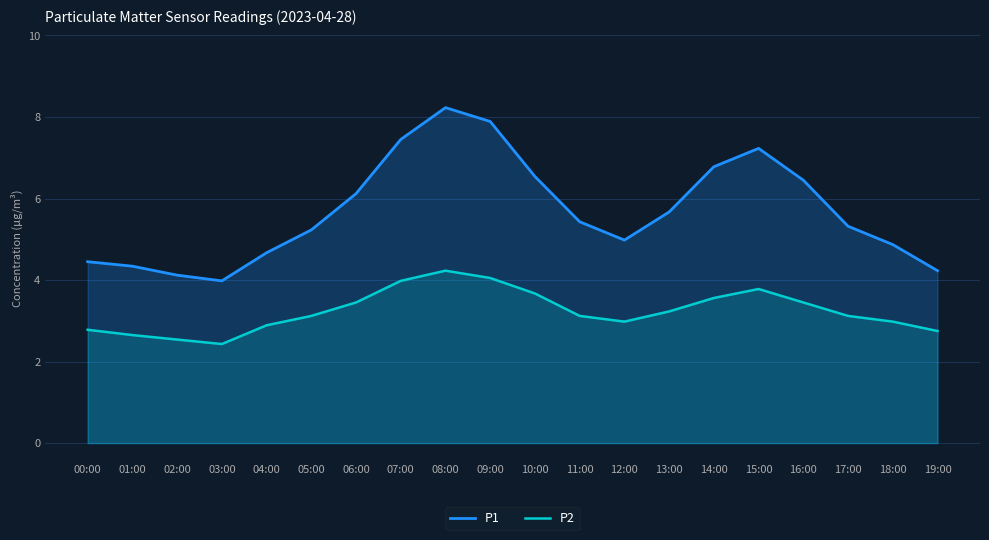

How many data points does each series have?

20